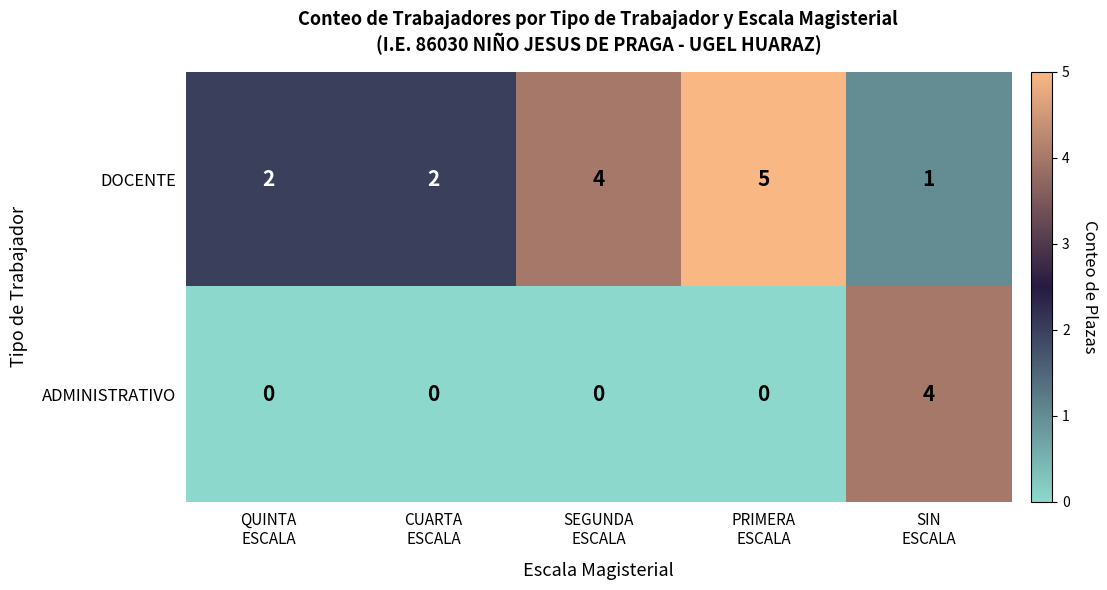

At how many categories does at least one series exceed 1?

5